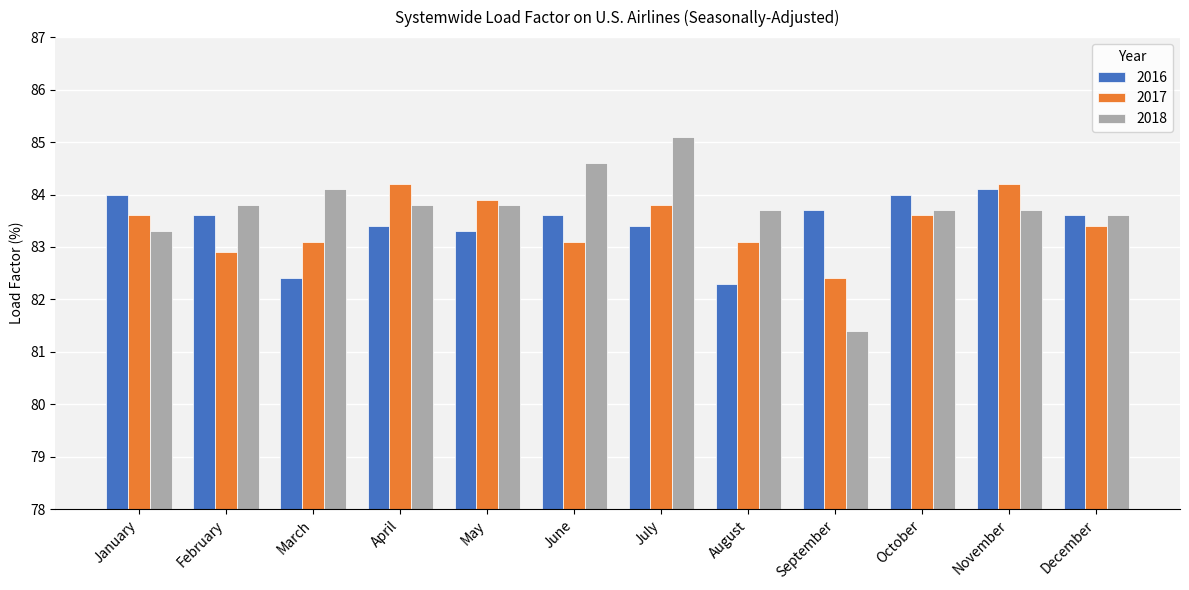

True or false: 2018 has a value of 85.1 at July.

True